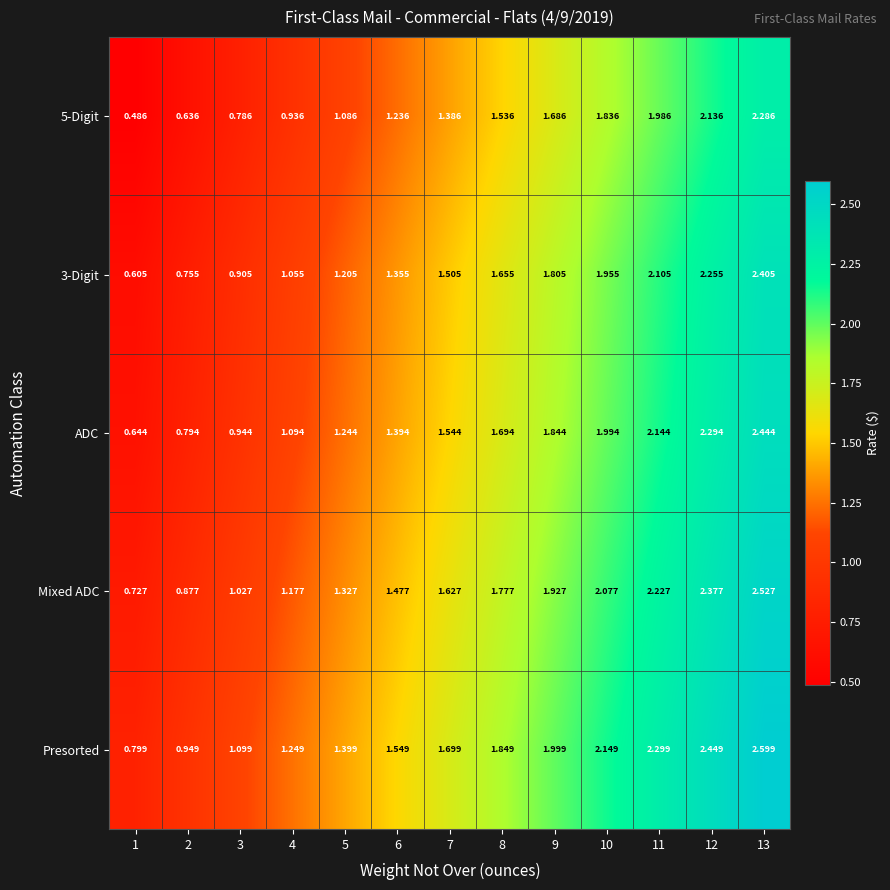

Which series has the largest total across all categories?

Presorted